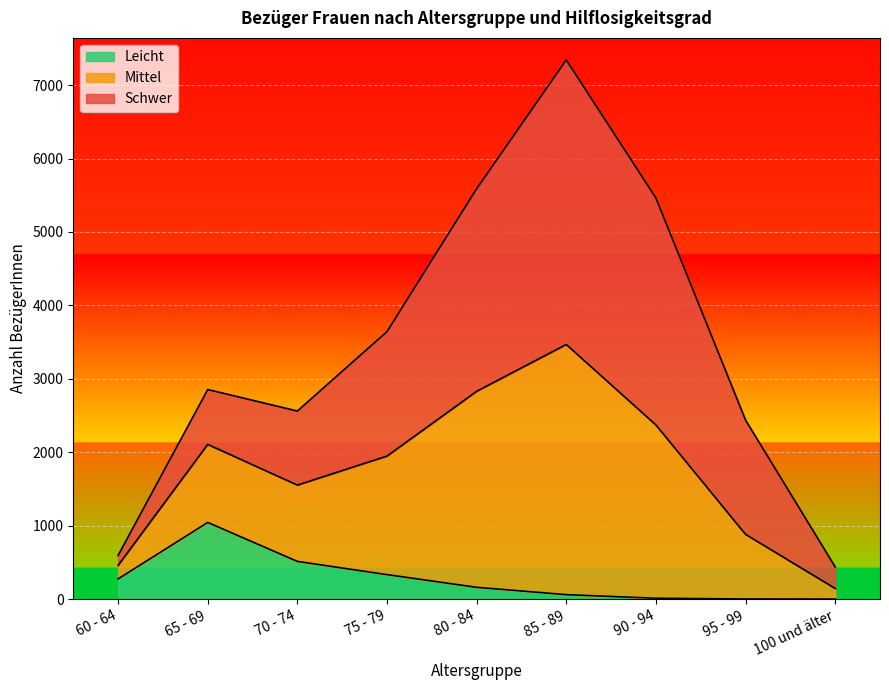

At which category is the sum across all series the highest?

85 - 89